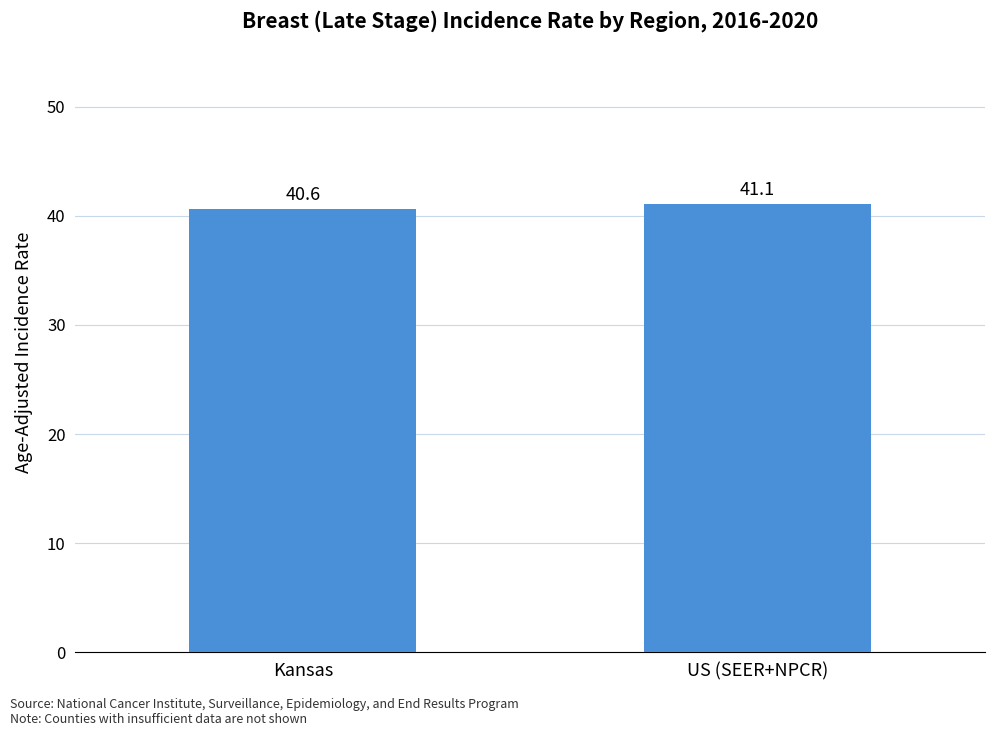

What is the sum of all values?

81.7